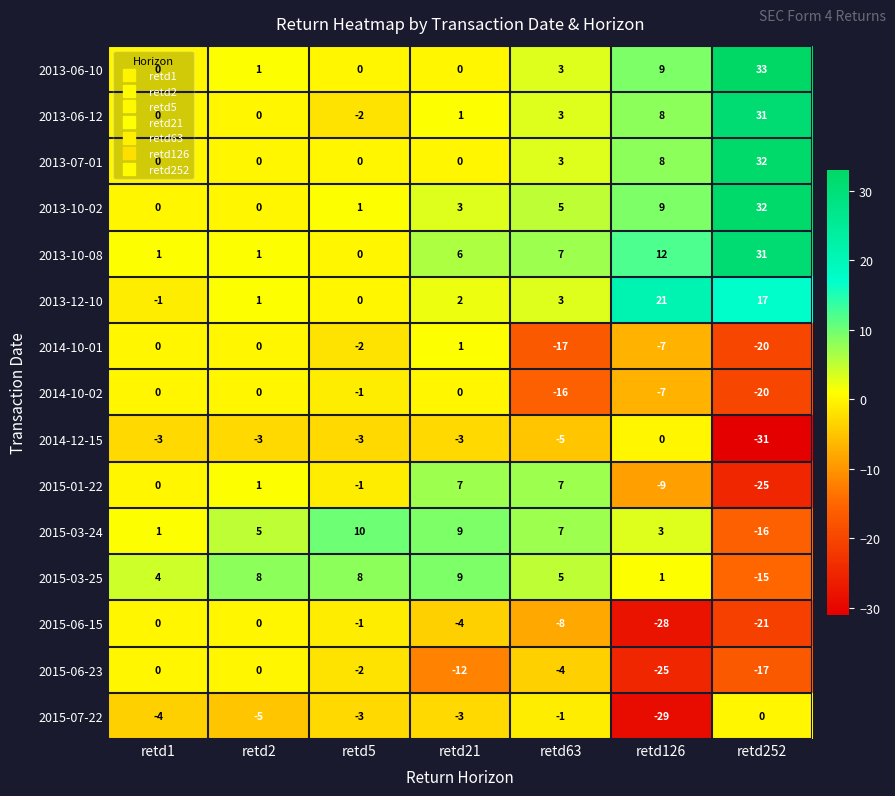

What is the average value of the 2015-03-24 series?

3